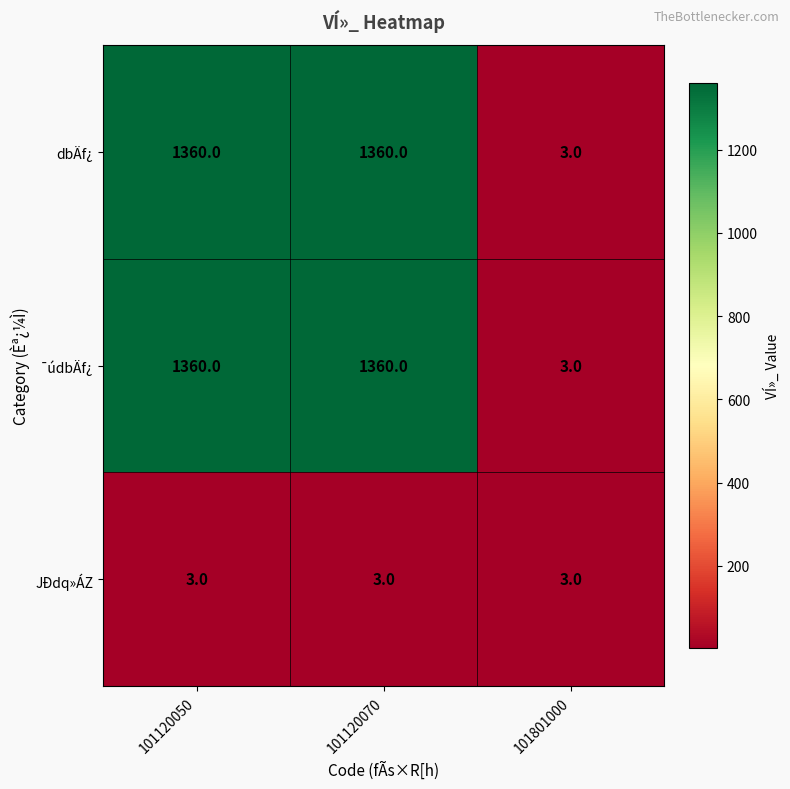

How many distinct data groups are displayed?

3